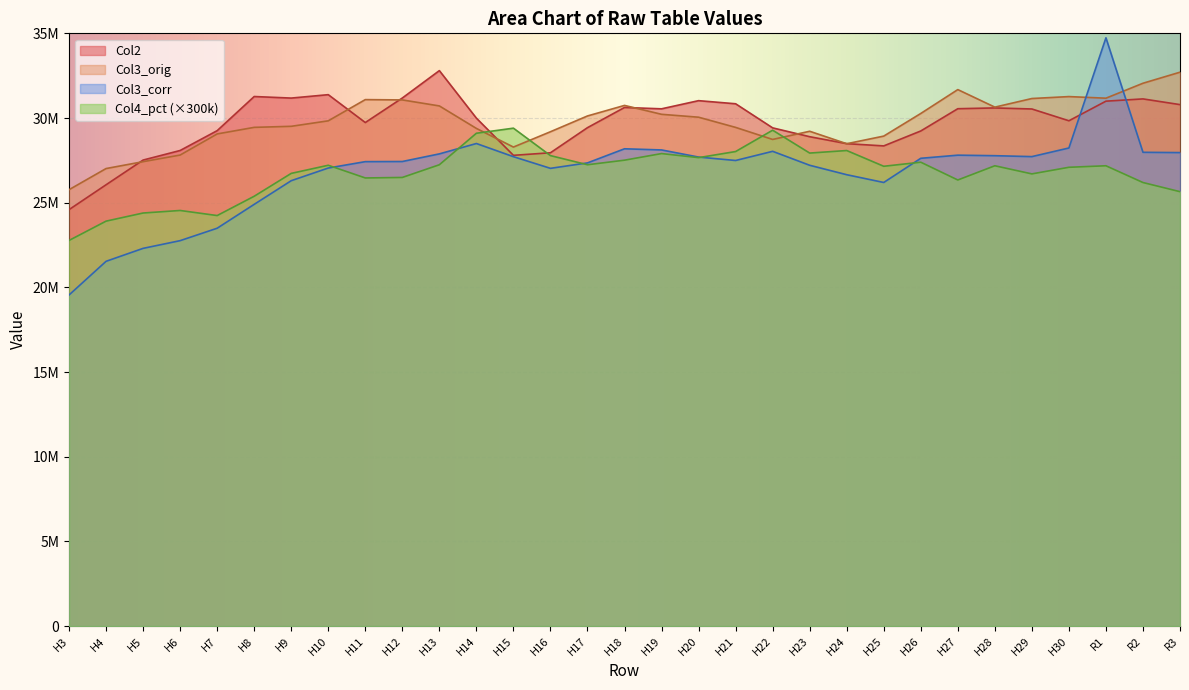

Where is the first local minimum for Col2?

H9